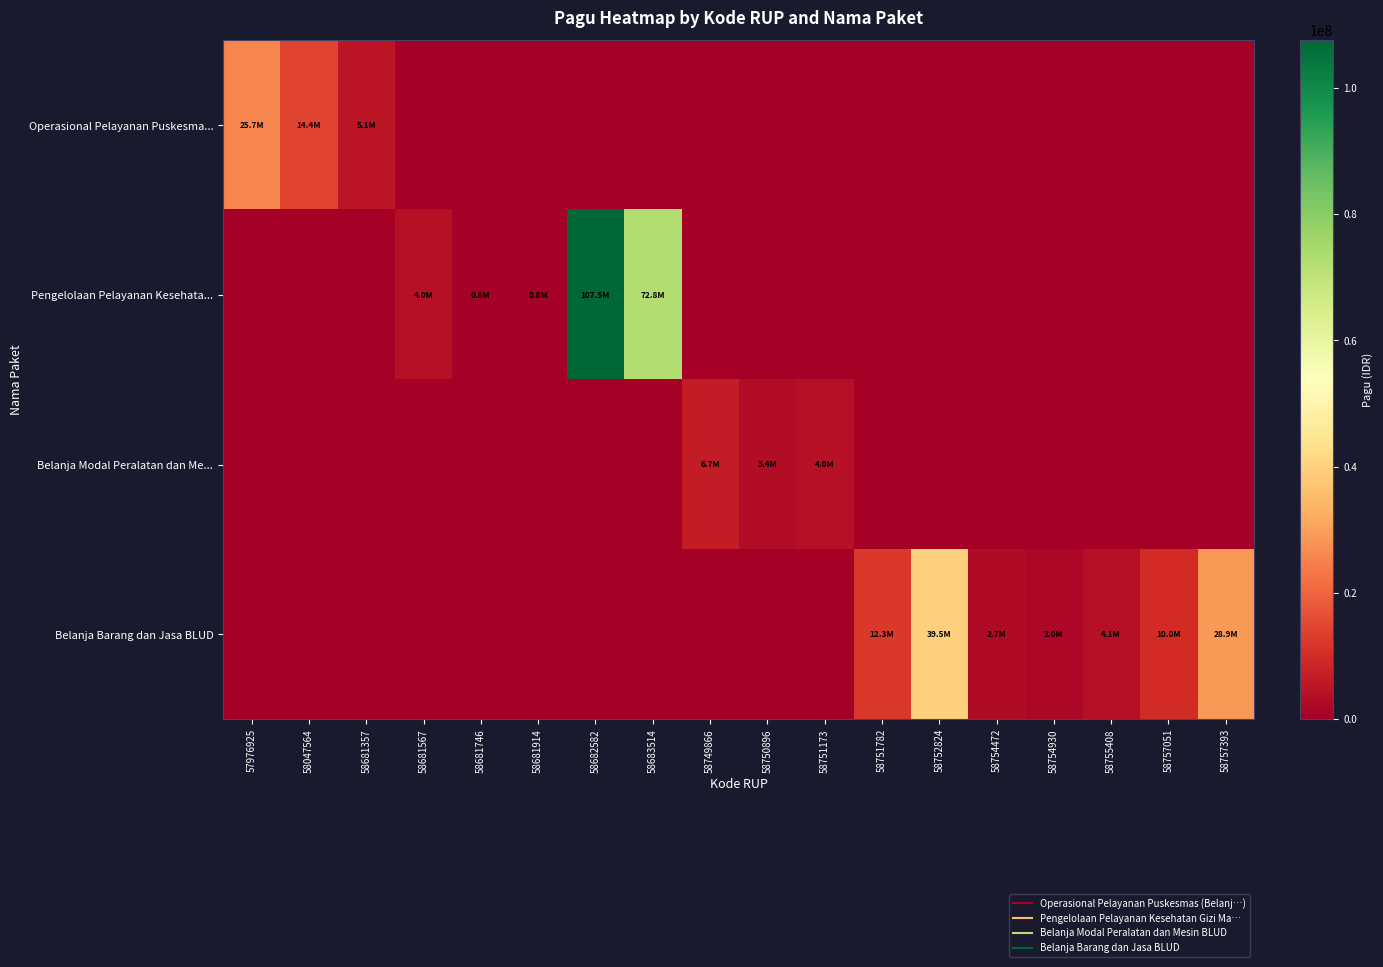

Between 58681357 and 58683514, which is larger?

58681357